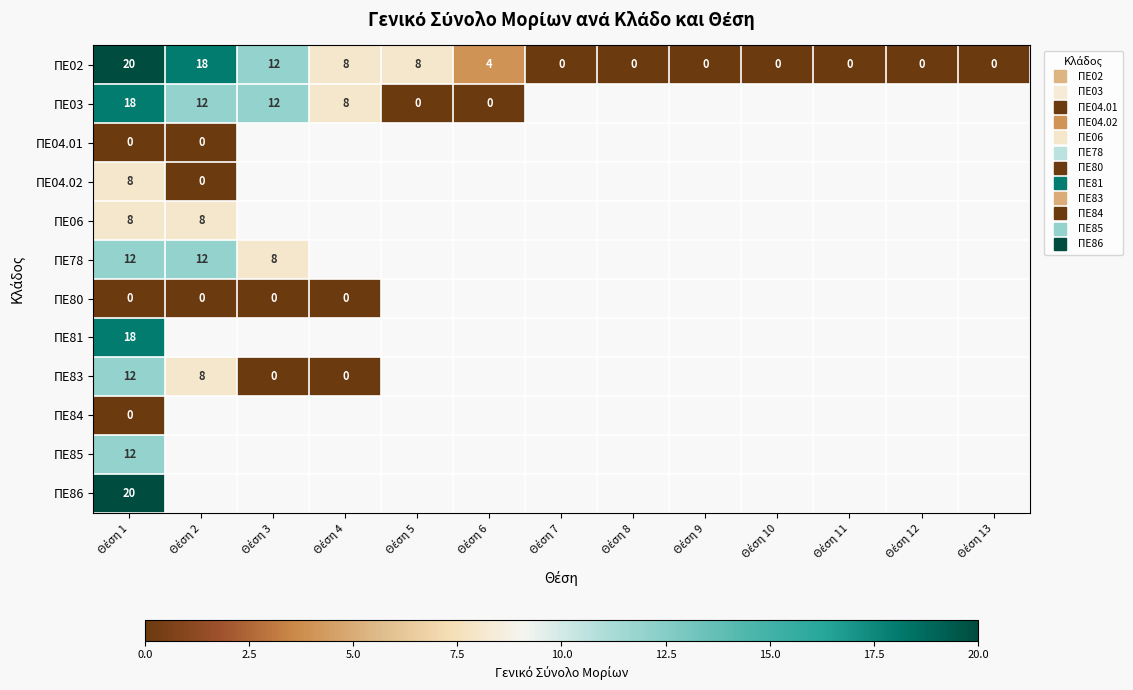

Between Θέση 4 and Θέση 5, which series saw the biggest shift?

ΠΕ03